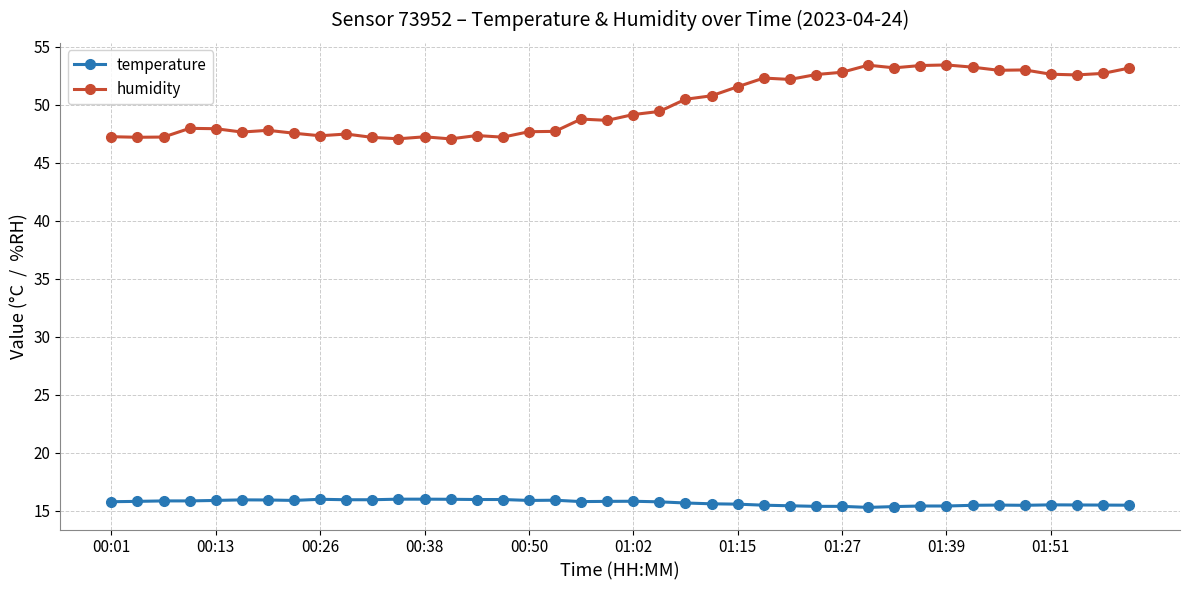

Which series has the largest total across all categories?

humidity